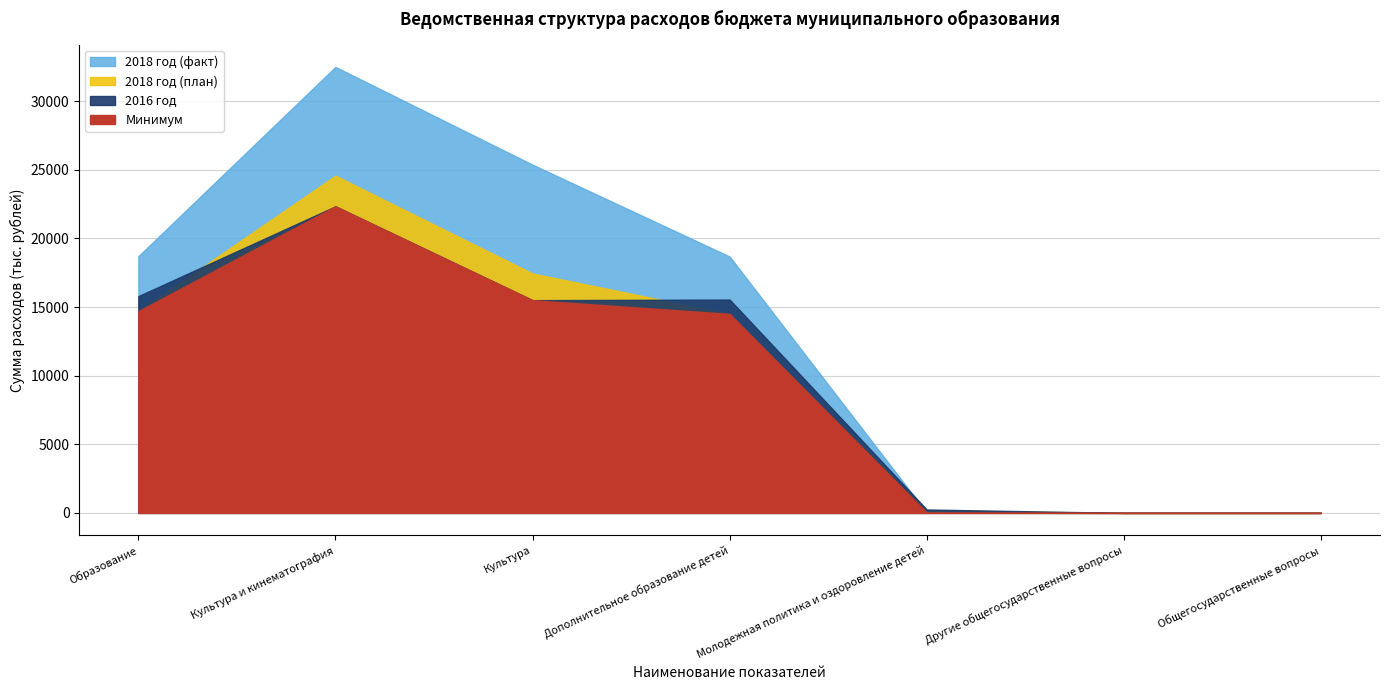

Does the chart have visible grid lines?

Yes